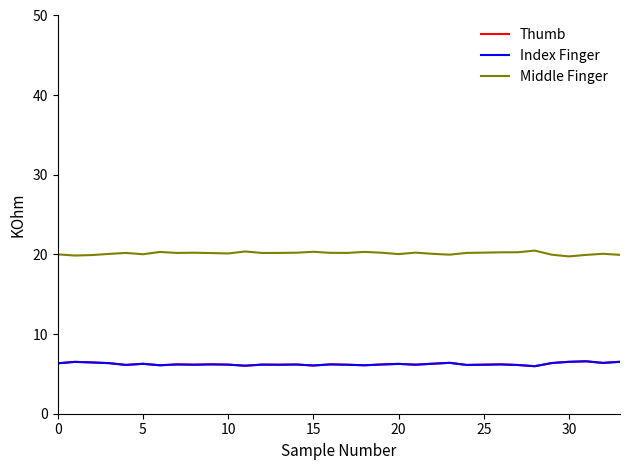

True or false: Middle Finger and Index Finger cross at least once.

False